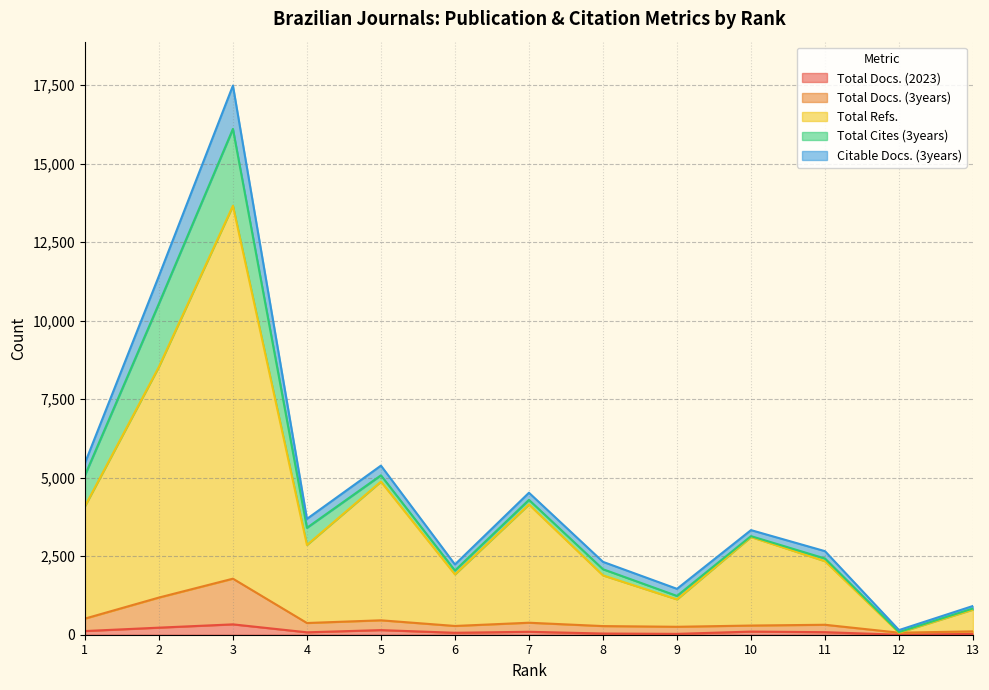

At which label does Total Refs. first exceed 2857?

1